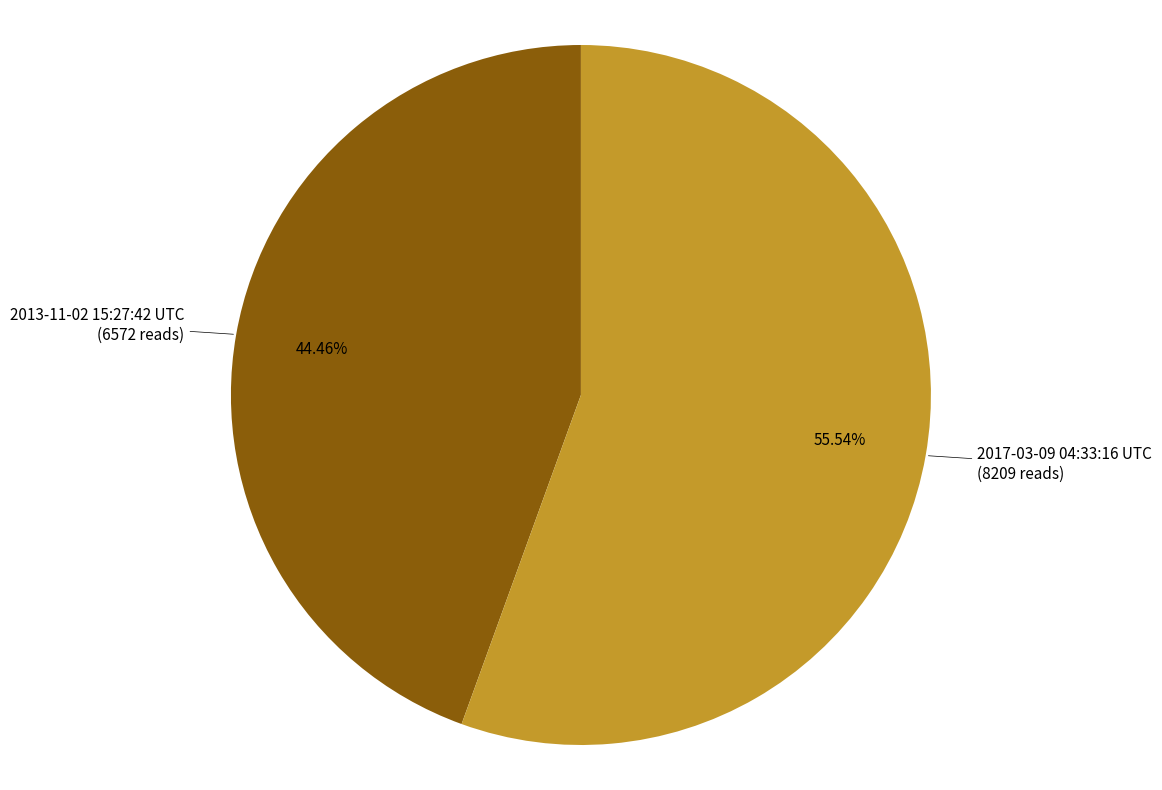

Is there a majority slice in this chart?

Yes